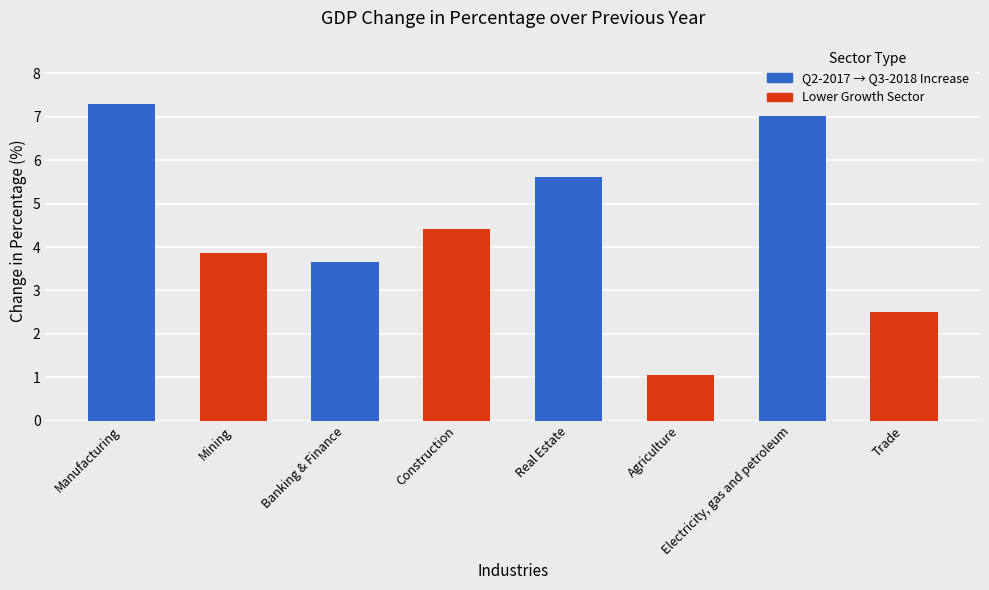

How many data points does each series have?

8